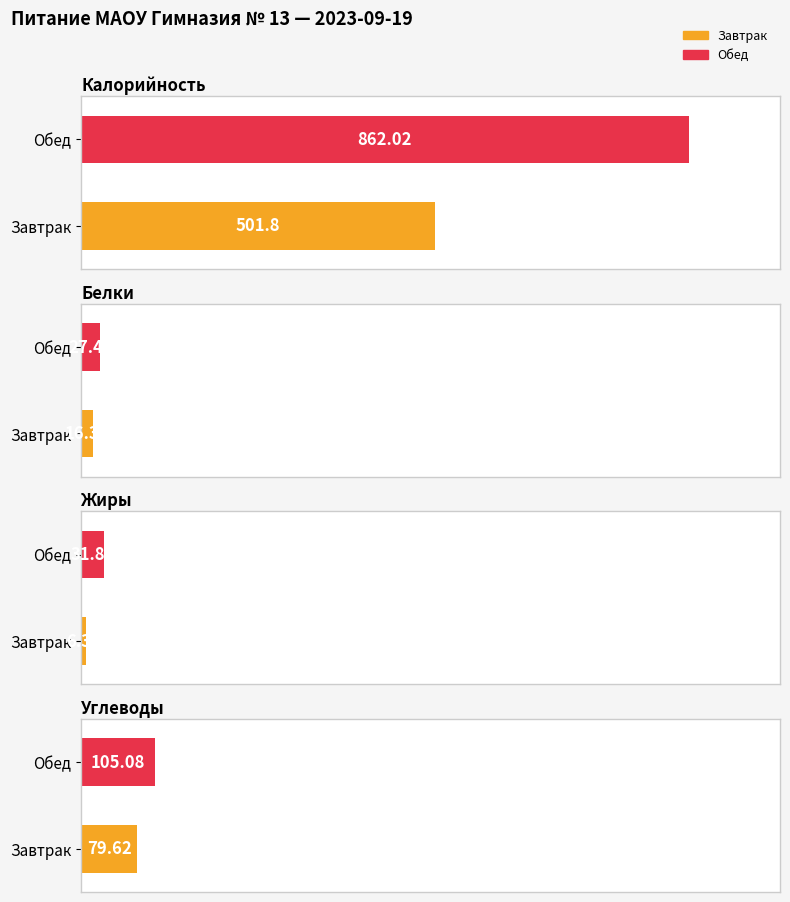

Which category has the highest value in the Белки series?

Обед